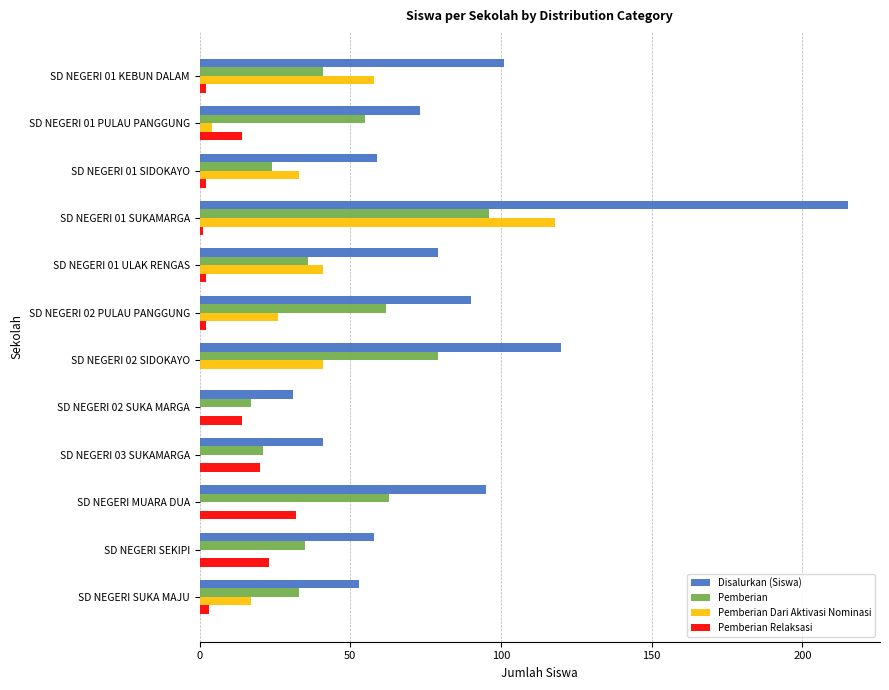

What is the greatest value displayed?

215